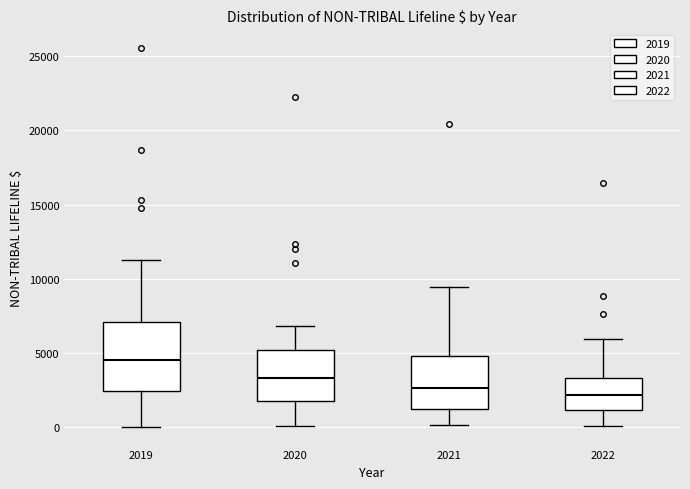

Reading left to right, transcribe this box plot: for each box, give where its median line is, the range the box spans, and where its two whiskers end, as read against the y-axis. The values are not printed on the chart, so give them approximately, as read against the axis.

2019: median 4500, box 2500 to 7000, whiskers 0 to 11500
2020: median 3500, box 2000 to 5000, whiskers 0 to 7000
2021: median 2500, box 1000 to 5000, whiskers 0 to 9500
2022: median 2000, box 1000 to 3500, whiskers 0 to 6000